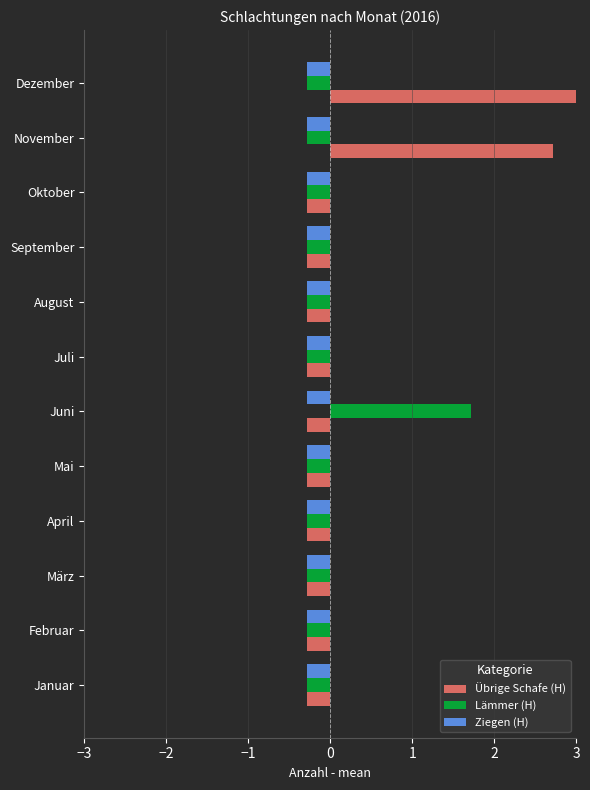

True or false: Lämmer (H) has a value of -0.1 at Oktober.

False